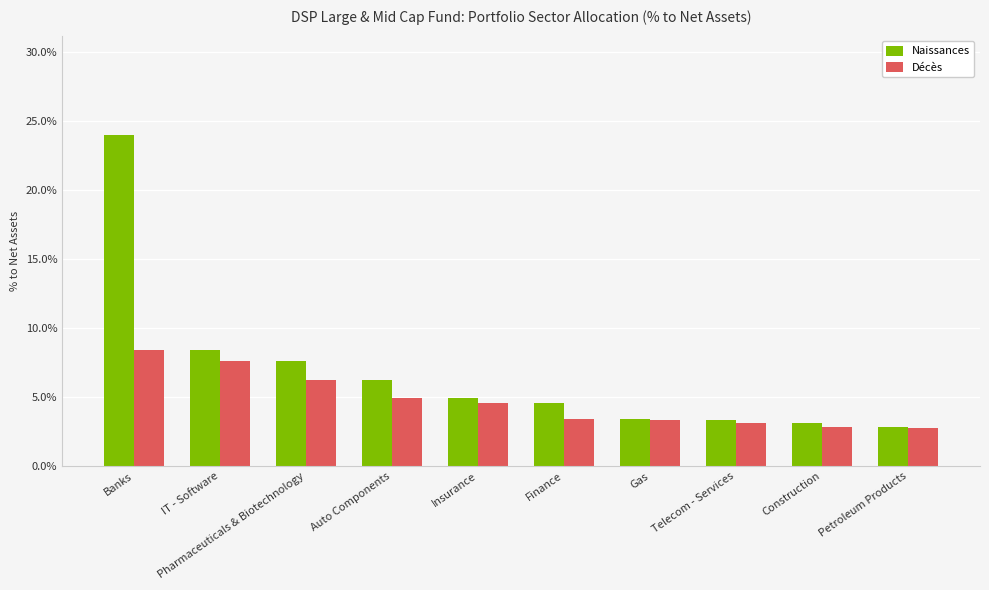

What are all the series names shown in the legend?

Naissances, Décès